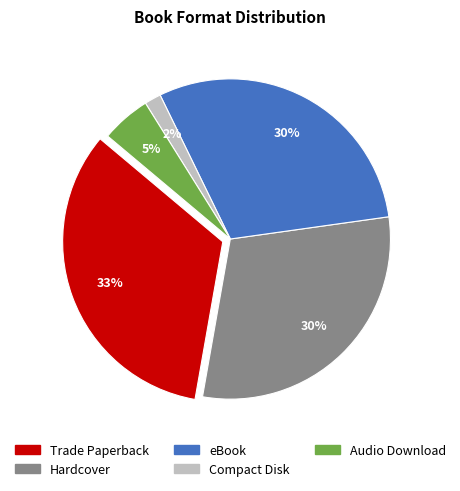

Is there any slice that represents more than half of the pie?

No